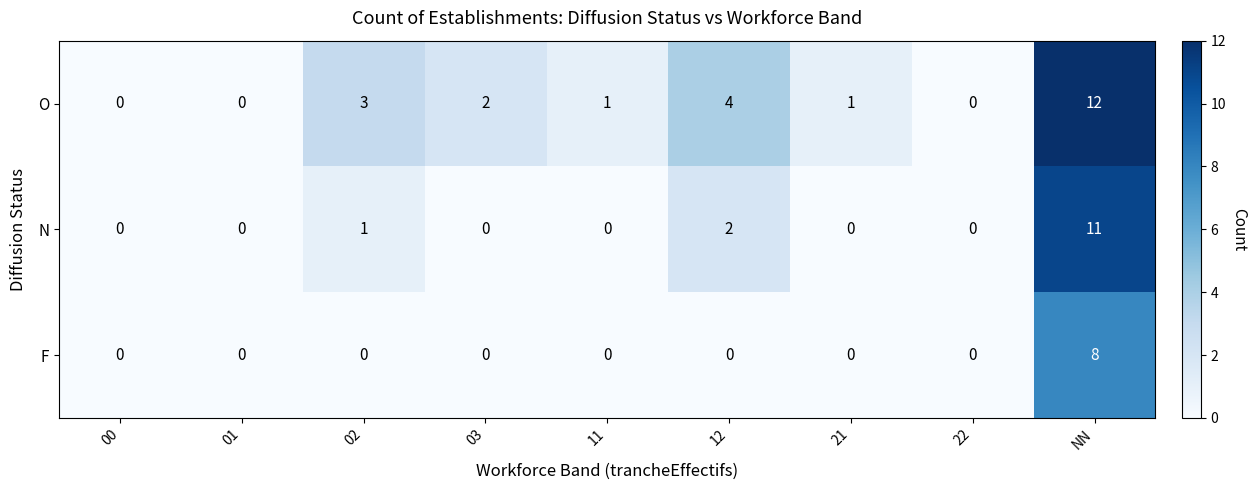

How many F values are between 0 and 1?

8